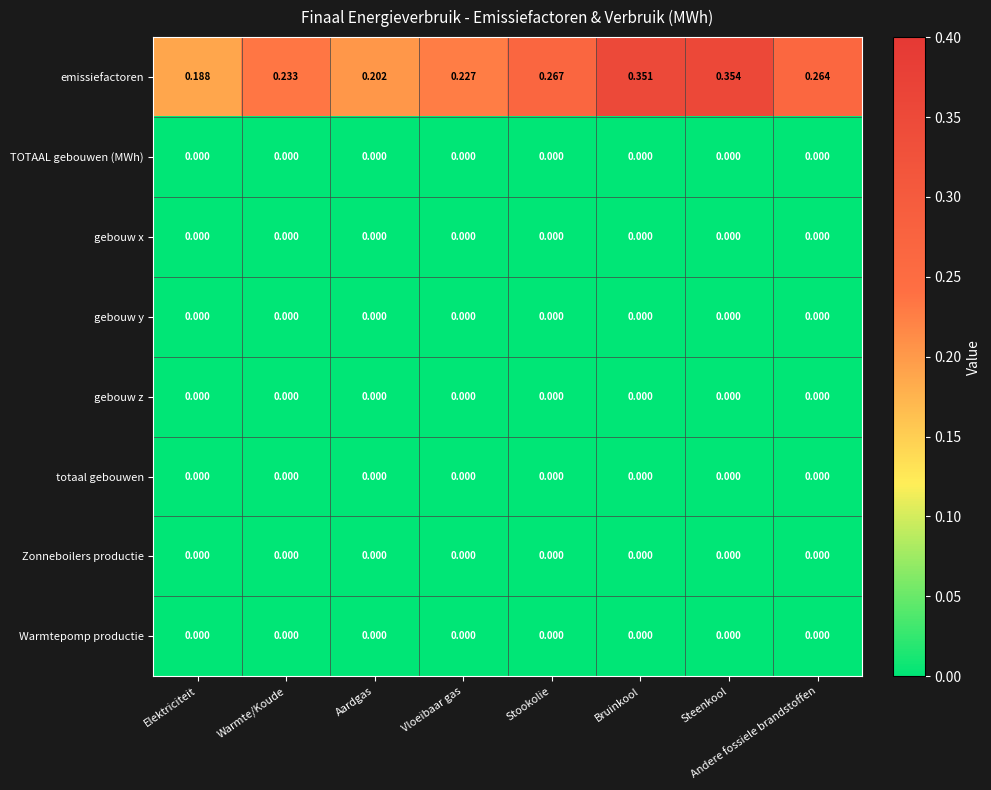

At which category is the sum across all series the highest?

Steenkool